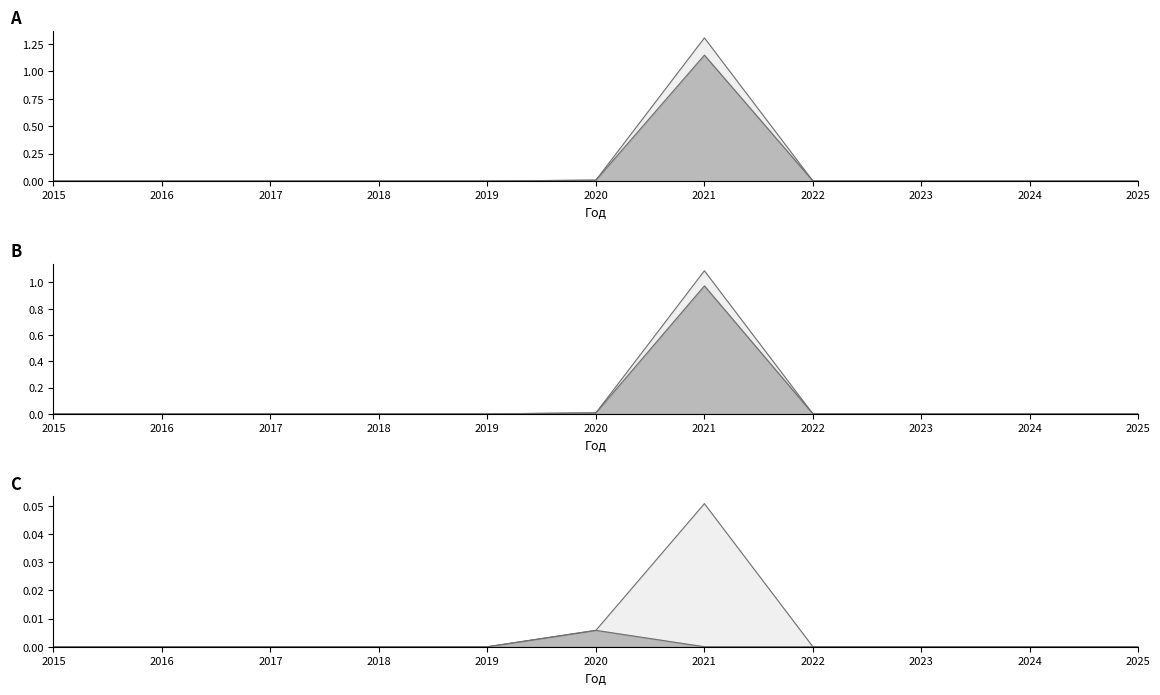

Does the chart have visible grid lines?

No